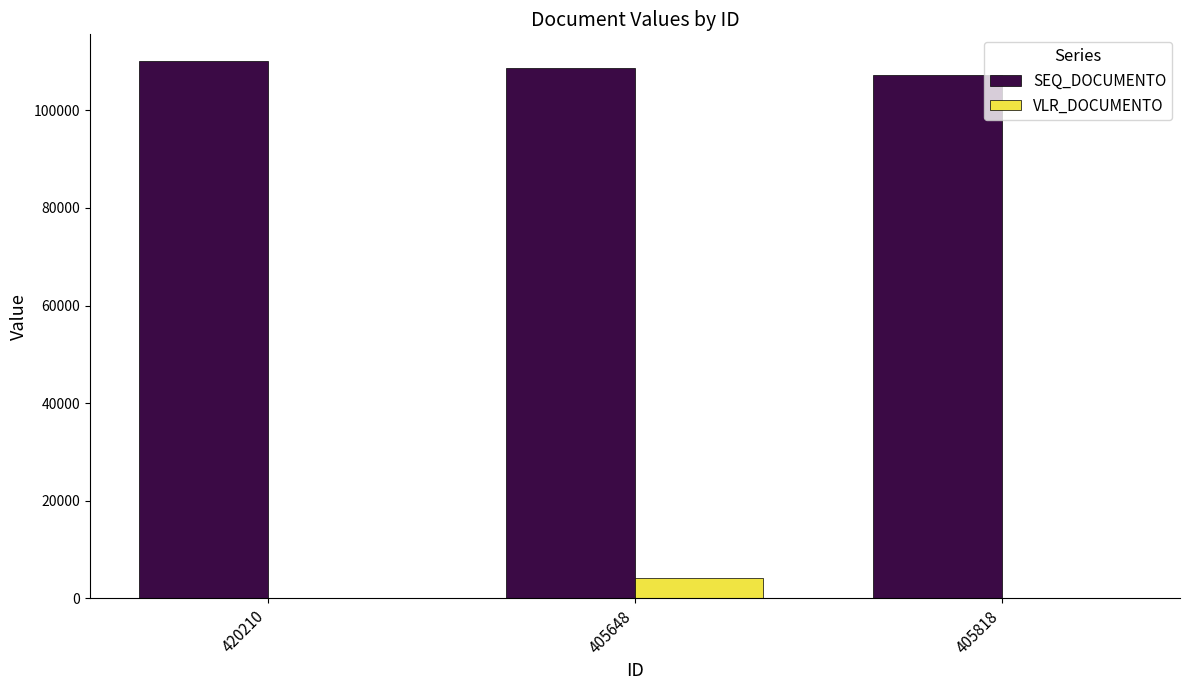

What is the difference between the SEQ_DOCUMENTO values at 420210 and 405818?

2927.0